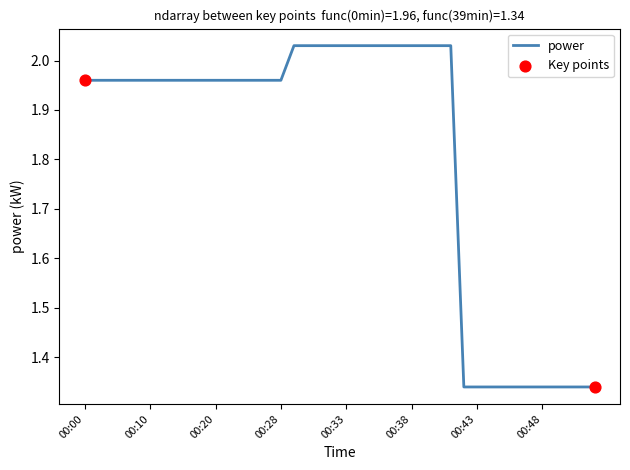

What is the difference between the maximum and minimum values?

0.7